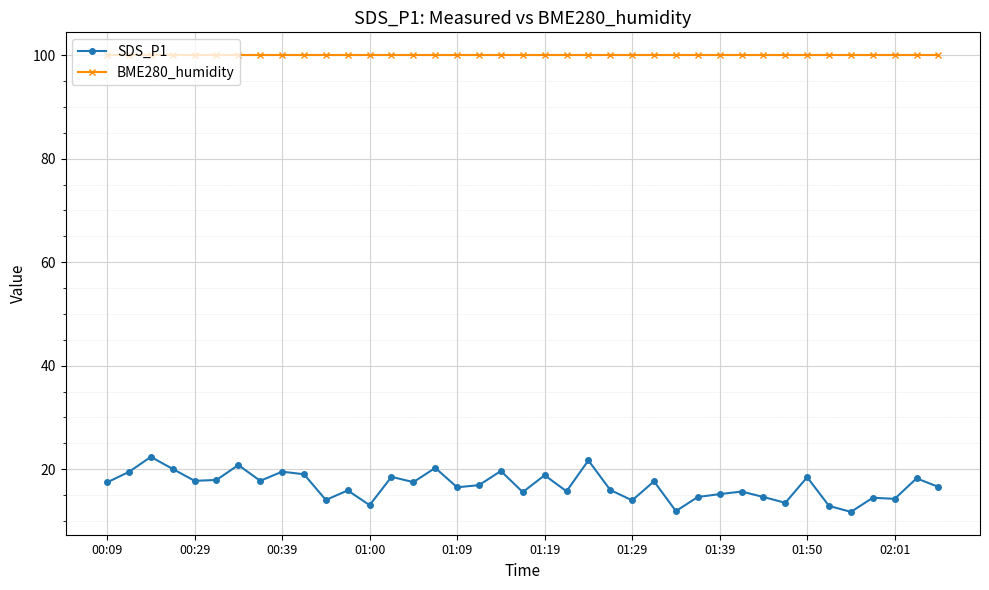

True or false: SDS_P1 and BME280_humidity cross at least once.

False